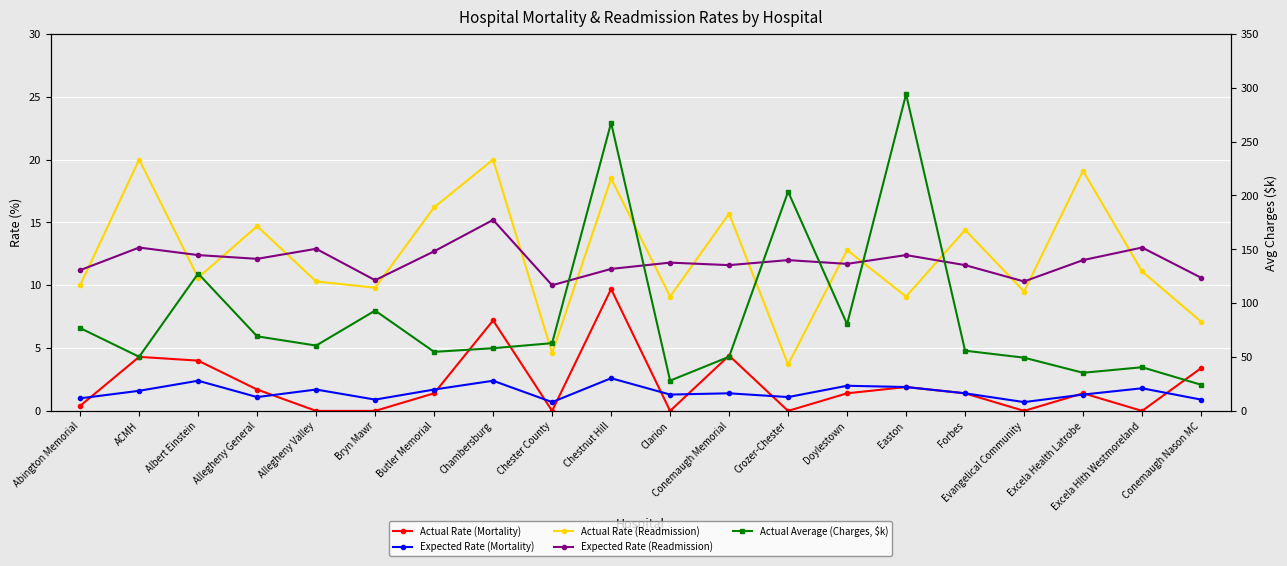

What is the lowest value of the Actual Average (Charges, $k) series?

24.3